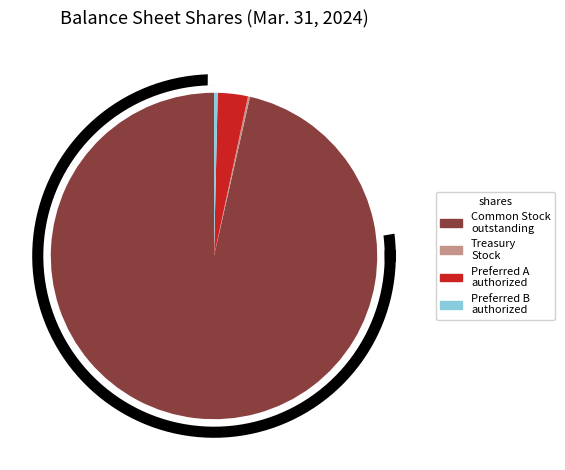

How much of the chart is everything except Treasury Stock shares?

99.8%